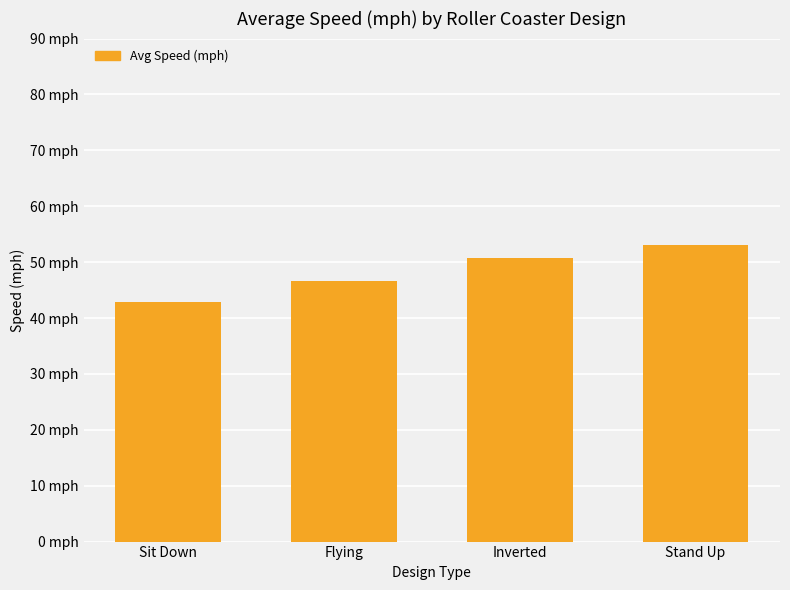

Does the chart contain any negative values?

No